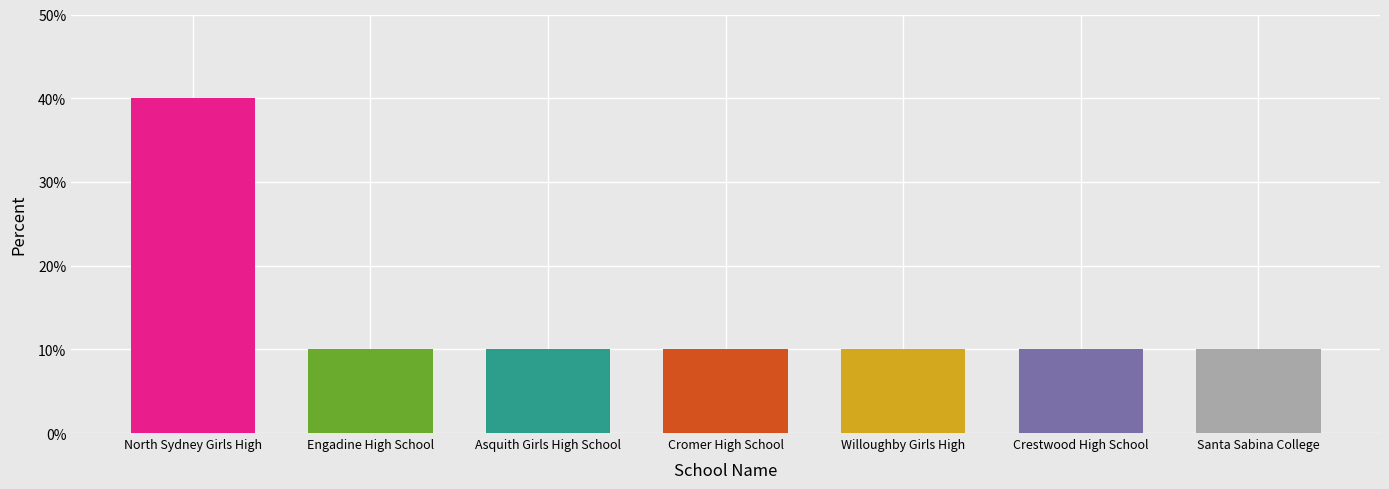

The chart shows a value of 0.1 at Asquith Girls High School. True or false?

True